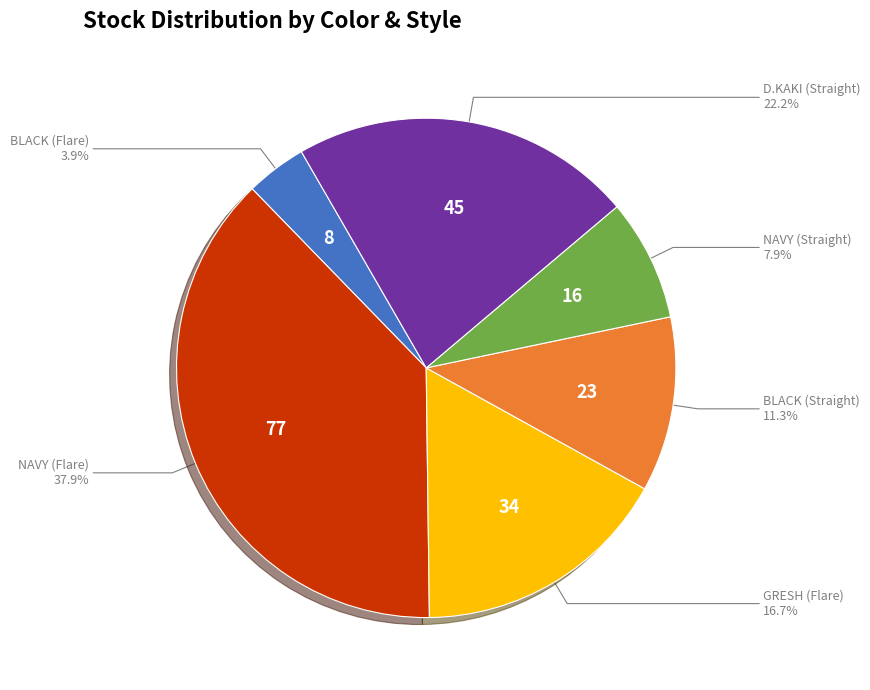

Is there any slice that represents more than half of the pie?

No